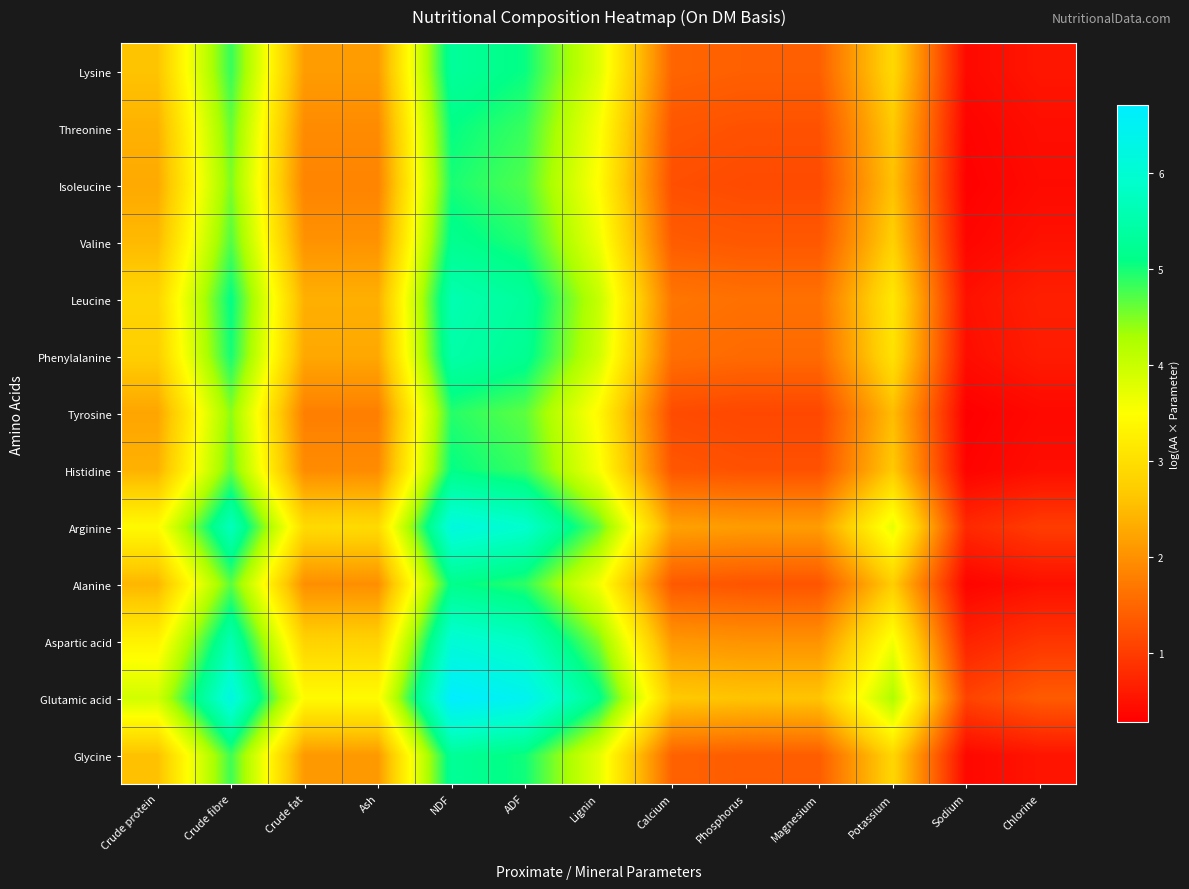

Reading left to right, transcribe all the data shown in this chart.

Lysine: Crude protein=2.6	Crude fibre=4.8	Crude fat=2.1	Ash=2.1	NDF=5.3	ADF=5.1	Lignin=3.8	Calcium=1.5	Phosphorus=1.4	Magnesium=1.4	Potassium=2.9	Sodium=0.4	Chlorine=0.5
Threonine: Crude protein=2.4	Crude fibre=4.6	Crude fat=1.9	Ash=1.9	NDF=5.1	ADF=4.8	Lignin=3.6	Calcium=1.3	Phosphorus=1.2	Magnesium=1.2	Potassium=2.7	Sodium=0.3	Chlorine=0.5
Isoleucine: Crude protein=2.3	Crude fibre=4.5	Crude fat=1.8	Ash=1.8	NDF=5.0	ADF=4.7	Lignin=3.5	Calcium=1.2	Phosphorus=1.2	Magnesium=1.2	Potassium=2.6	Sodium=0.3	Chlorine=0.4
Valine: Crude protein=2.5	Crude fibre=4.7	Crude fat=2.0	Ash=2.0	NDF=5.2	ADF=4.9	Lignin=3.7	Calcium=1.4	Phosphorus=1.3	Magnesium=1.3	Potassium=2.8	Sodium=0.4	Chlorine=0.5
Leucine: Crude protein=2.8	Crude fibre=5.1	Crude fat=2.4	Ash=2.4	NDF=5.6	ADF=5.3	Lignin=4.0	Calcium=1.7	Phosphorus=1.6	Magnesium=1.6	Potassium=3.1	Sodium=0.5	Chlorine=0.7
Phenylalanine: Crude protein=2.7	Crude fibre=5.0	Crude fat=2.3	Ash=2.3	NDF=5.5	ADF=5.2	Lignin=3.9	Calcium=1.6	Phosphorus=1.5	Magnesium=1.5	Potassium=3.0	Sodium=0.4	Chlorine=0.6
Tyrosine: Crude protein=2.2	Crude fibre=4.4	Crude fat=1.8	Ash=1.8	NDF=4.9	ADF=4.7	Lignin=3.4	Calcium=1.2	Phosphorus=1.1	Magnesium=1.1	Potassium=2.5	Sodium=0.3	Chlorine=0.4
Histidine: Crude protein=2.4	Crude fibre=4.6	Crude fat=1.9	Ash=1.9	NDF=5.1	ADF=4.8	Lignin=3.6	Calcium=1.3	Phosphorus=1.2	Magnesium=1.2	Potassium=2.7	Sodium=0.3	Chlorine=0.5
Arginine: Crude protein=3.4	Crude fibre=5.7	Crude fat=2.9	Ash=2.9	NDF=6.2	ADF=5.9	Lignin=4.6	Calcium=2.2	Phosphorus=2.1	Magnesium=2.1	Potassium=3.7	Sodium=0.8	Chlorine=1.0
Alanine: Crude protein=2.4	Crude fibre=4.7	Crude fat=2.0	Ash=2.0	NDF=5.1	ADF=4.9	Lignin=3.6	Calcium=1.3	Phosphorus=1.3	Magnesium=1.3	Potassium=2.7	Sodium=0.3	Chlorine=0.5
Aspartic acid: Crude protein=3.3	Crude fibre=5.6	Crude fat=2.8	Ash=2.8	NDF=6.1	ADF=5.8	Lignin=4.5	Calcium=2.1	Phosphorus=2.0	Magnesium=2.0	Potassium=3.6	Sodium=0.7	Chlorine=0.9
Glutamic acid: Crude protein=3.9	Crude fibre=6.2	Crude fat=3.4	Ash=3.4	NDF=6.7	ADF=6.4	Lignin=5.2	Calcium=2.7	Phosphorus=2.6	Magnesium=2.6	Potassium=4.2	Sodium=1.1	Chlorine=1.4
Glycine: Crude protein=2.6	Crude fibre=4.8	Crude fat=2.1	Ash=2.1	NDF=5.3	ADF=5.0	Lignin=3.8	Calcium=1.4	Phosphorus=1.4	Magnesium=1.4	Potassium=2.9	Sodium=0.4	Chlorine=0.5